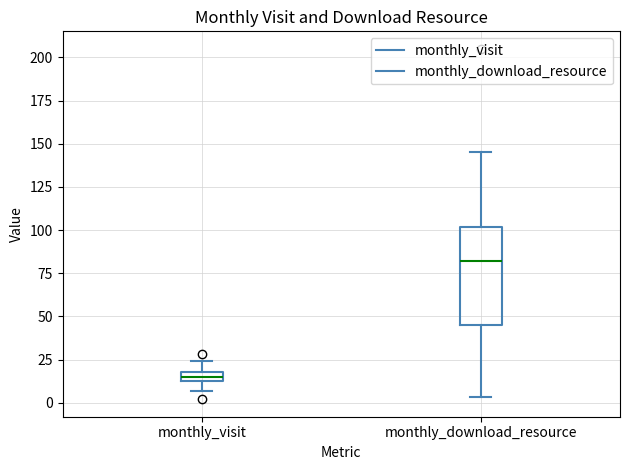

Which box is the tallest, from its lower edge to its upper edge?

monthly_download_resource